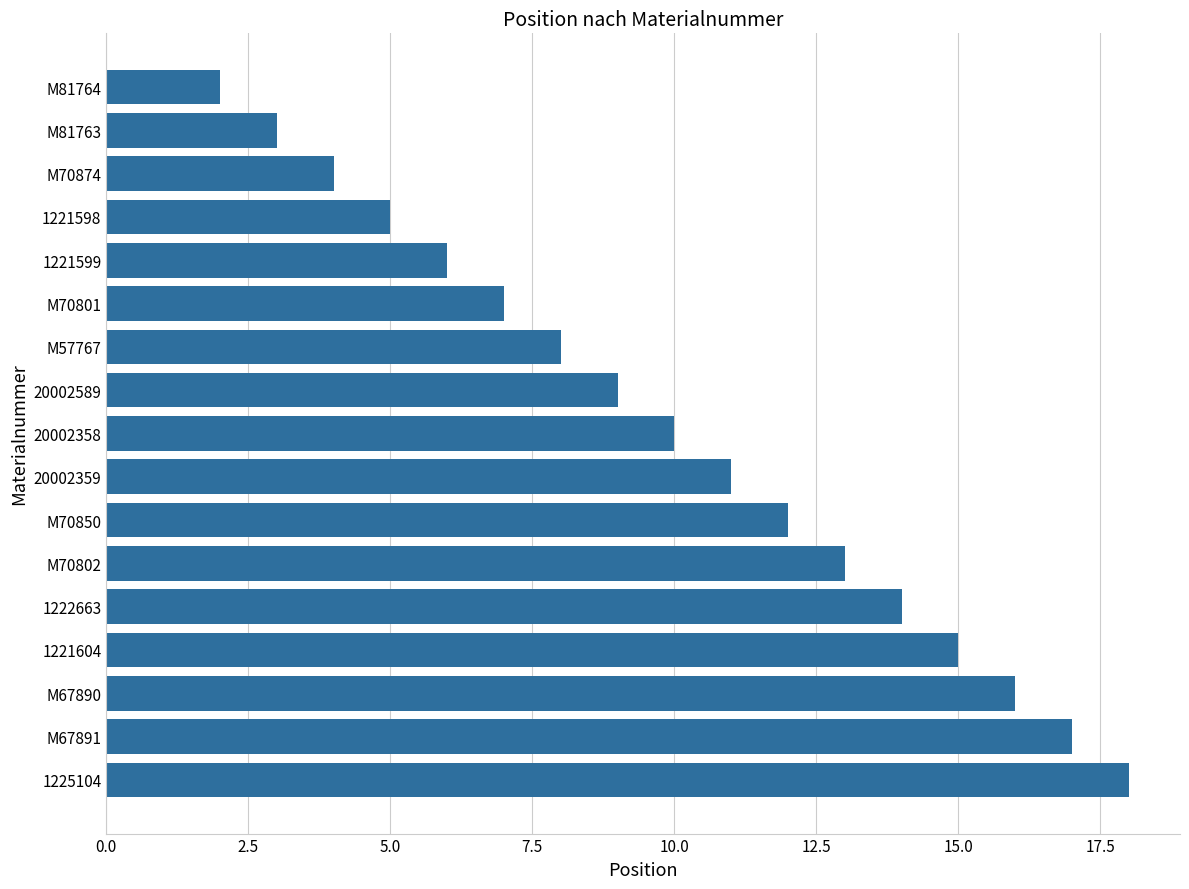

What is the approximate value at M70801?

7